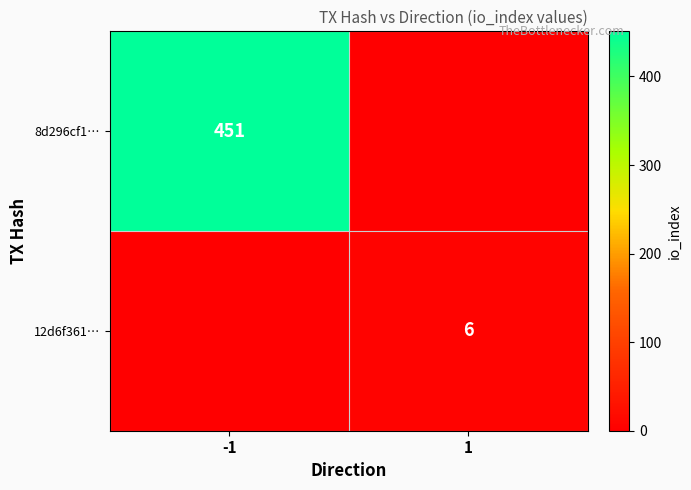

The 12d6f361… series shows 6 at 1. True or false?

True